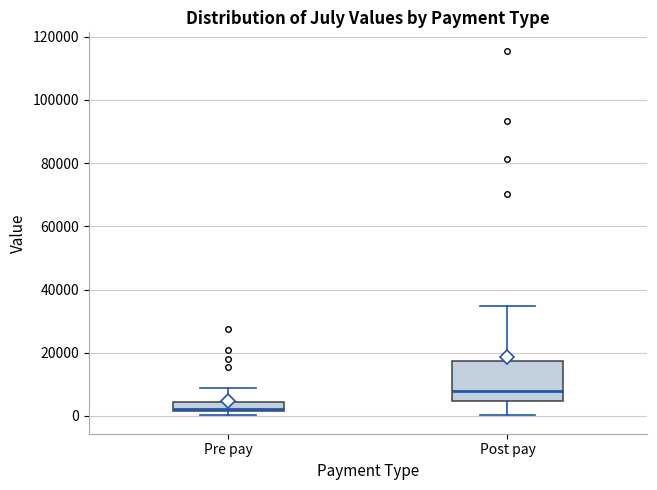

Comparing the boxes themselves (not the whiskers), which one is the tallest?

Post pay